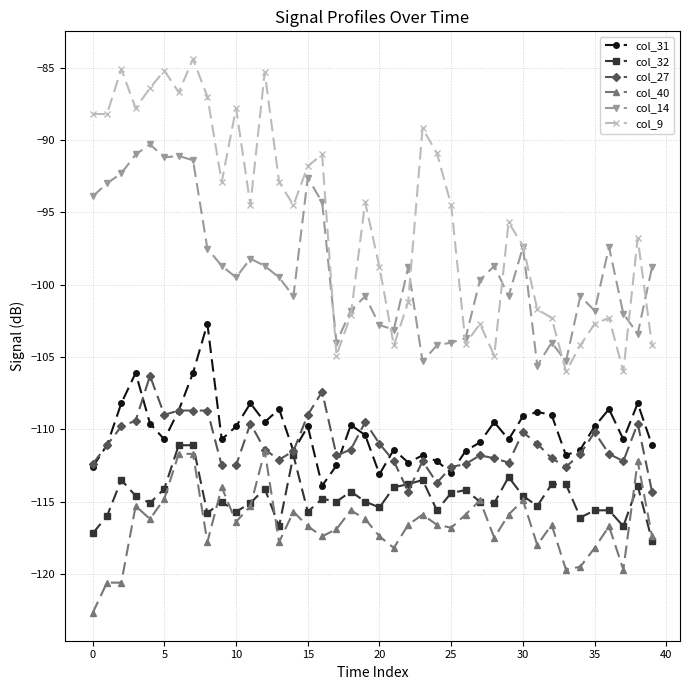

What is the value of the col_14 point at the 39th from the left?

-103.4